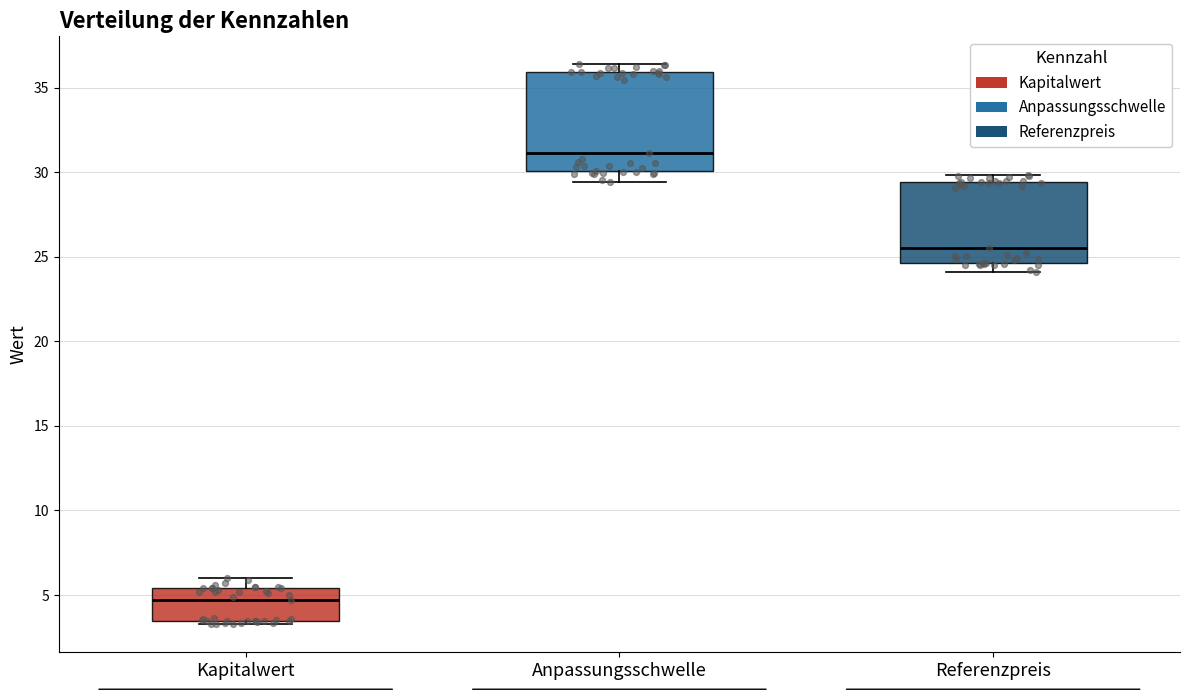

Which box has the highest median line?

Anpassungsschwelle